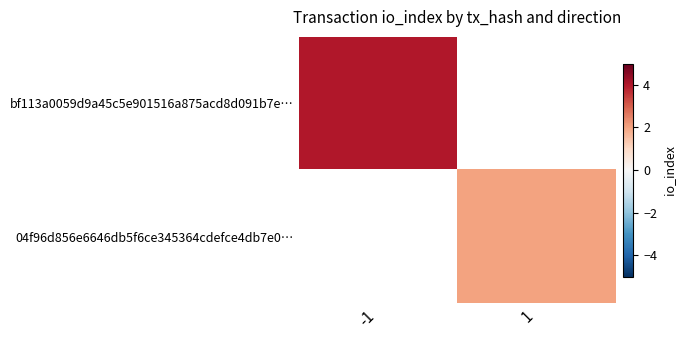

Rank the series by their maximum value, from highest to lowest.

bf113a0059d9a45c5e901516a875acd8d091b7e…, 04f96d856e6646db5f6ce345364cdefce4db7e0…